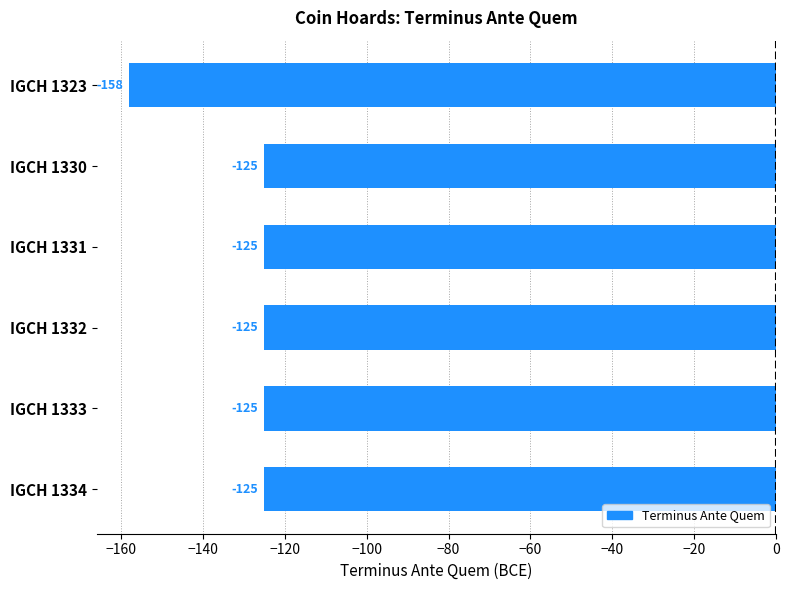

What is the maximum value shown in the chart?

-125